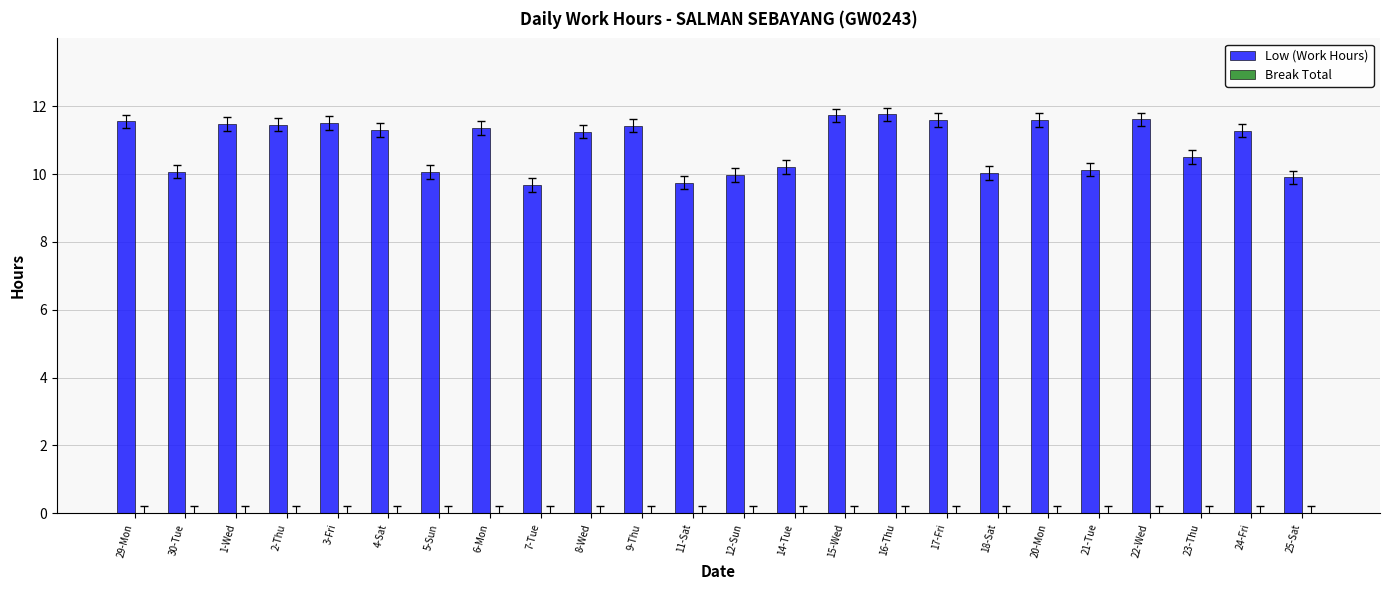

What is the label of the 17th bar from the left?

17-Fri